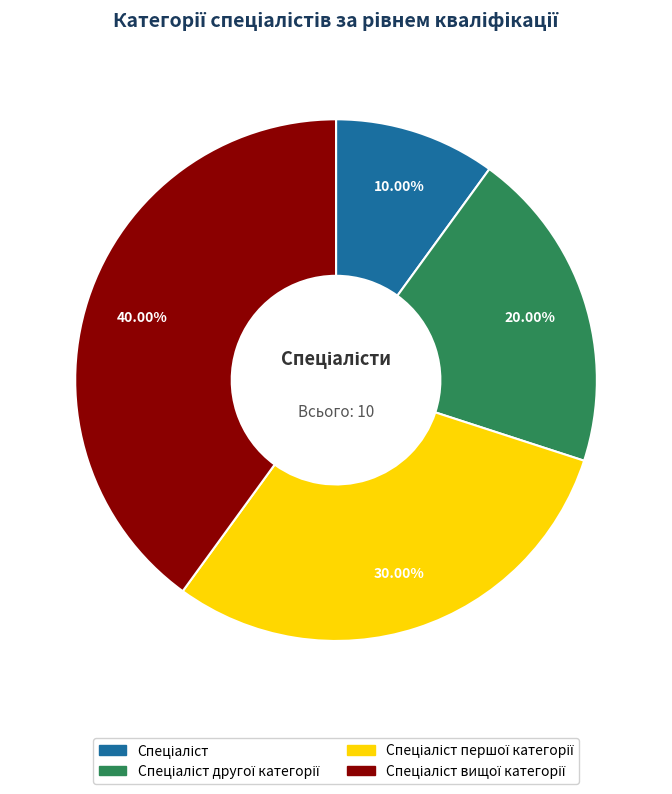

Does any single category account for the majority?

No